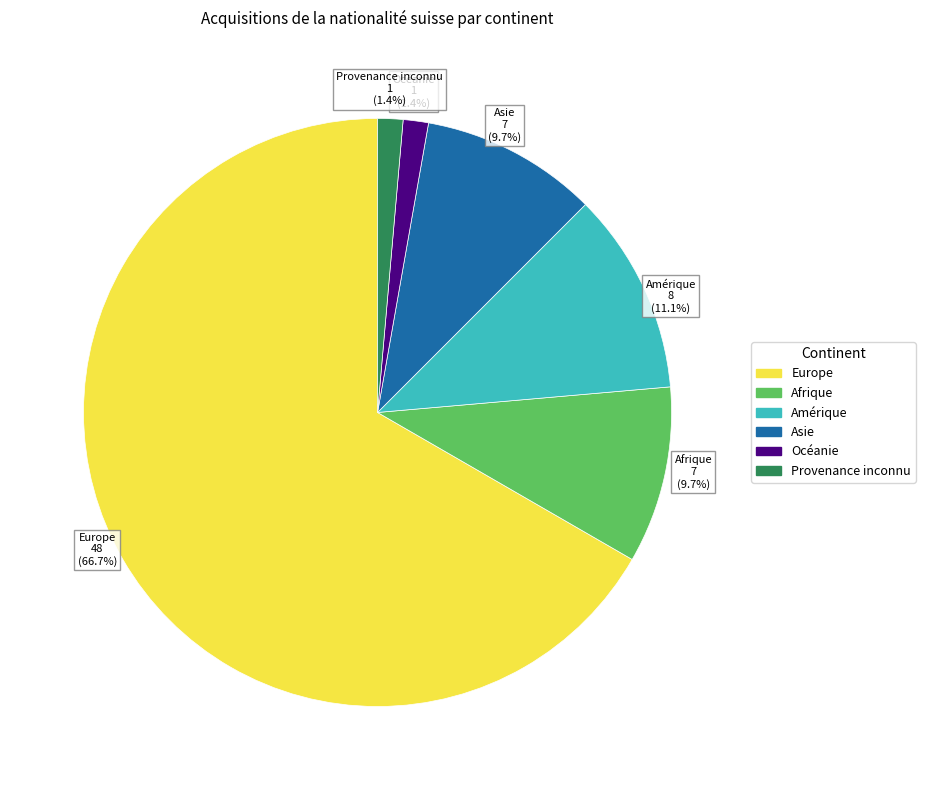

Approximately how many times larger is the value at Europe compared to Afrique?

6.9